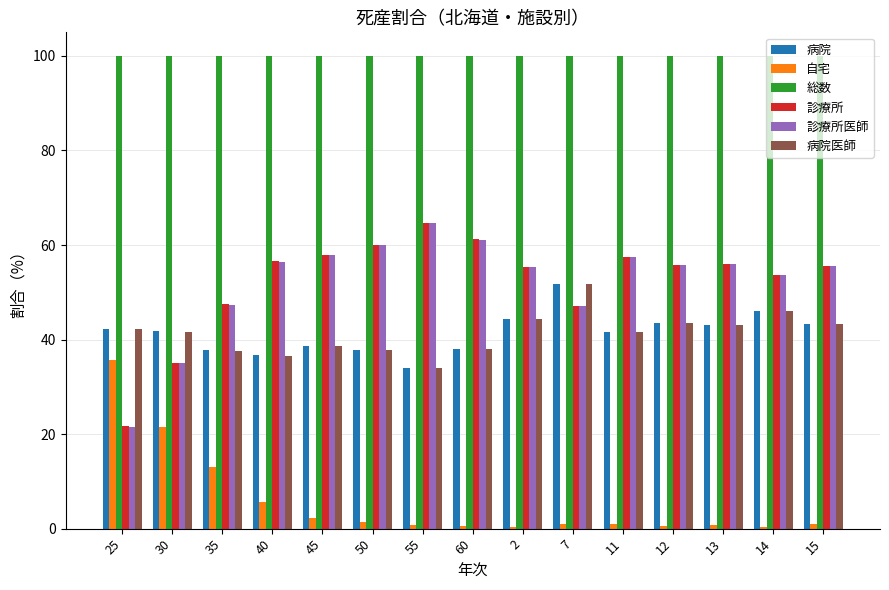

What is the maximum value shown in the chart?

100.0